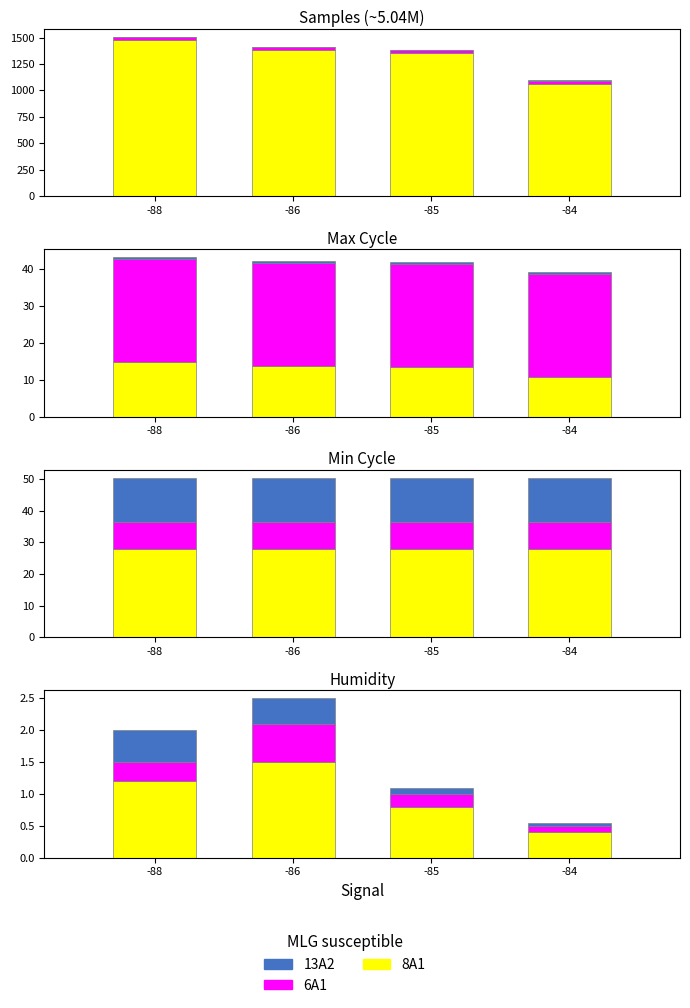

Which series has the largest range (max minus min)?

8A1